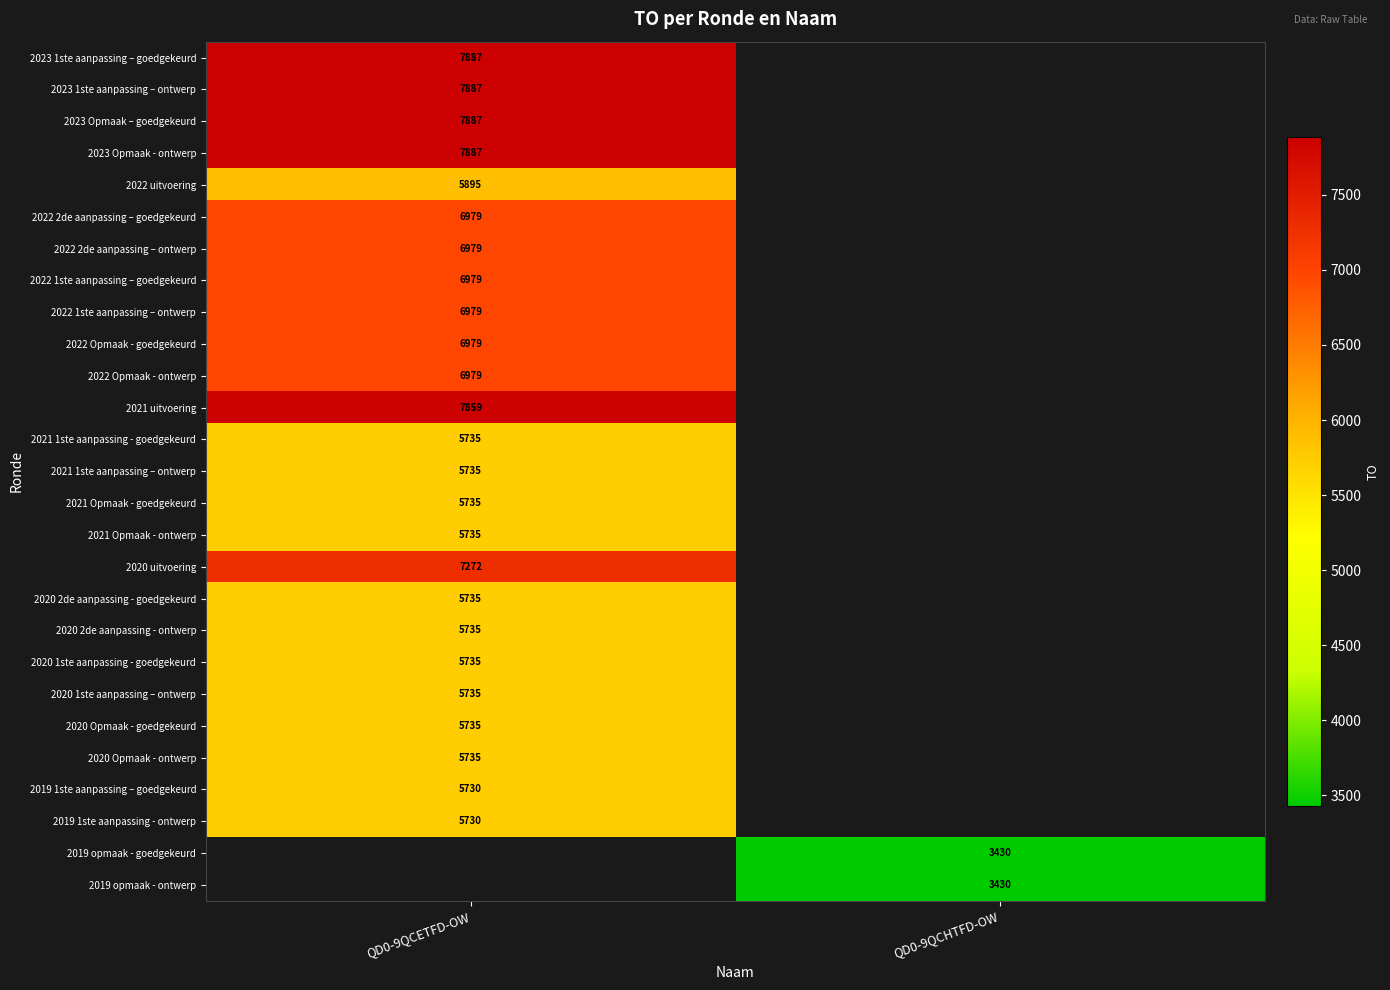

At how many categories does at least one series exceed 5615?

1